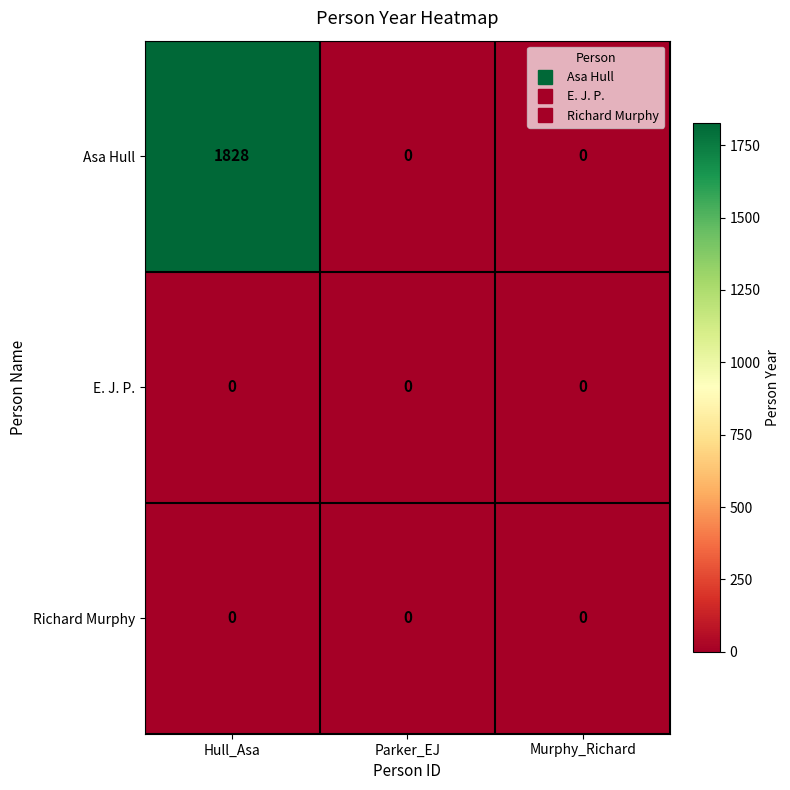

True or false: Asa Hull has a value of 0 at Murphy_Richard.

True